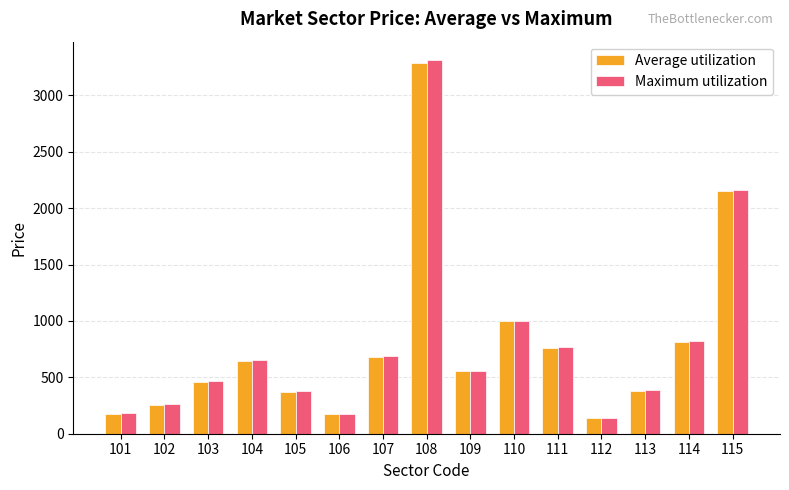

How many categories are shown in the chart?

15